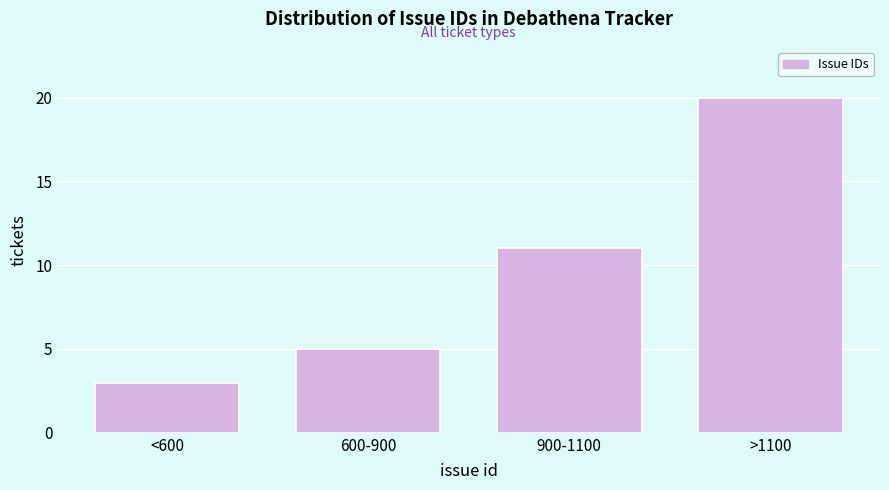

Reading left to right, list all the values displayed in this chart.

3	5	11	20